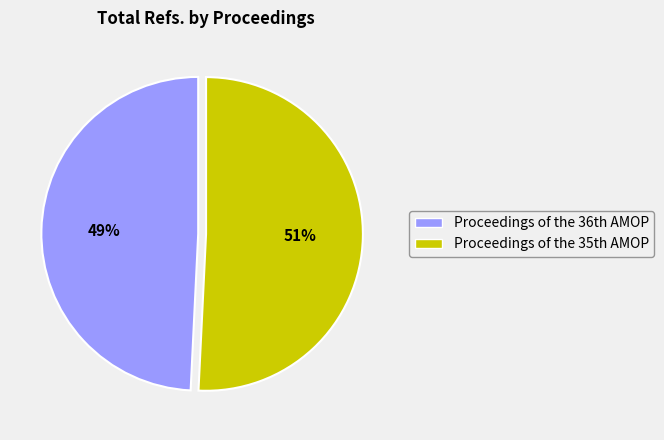

Which slice is the largest?

Proceedings of the 35th AMOP